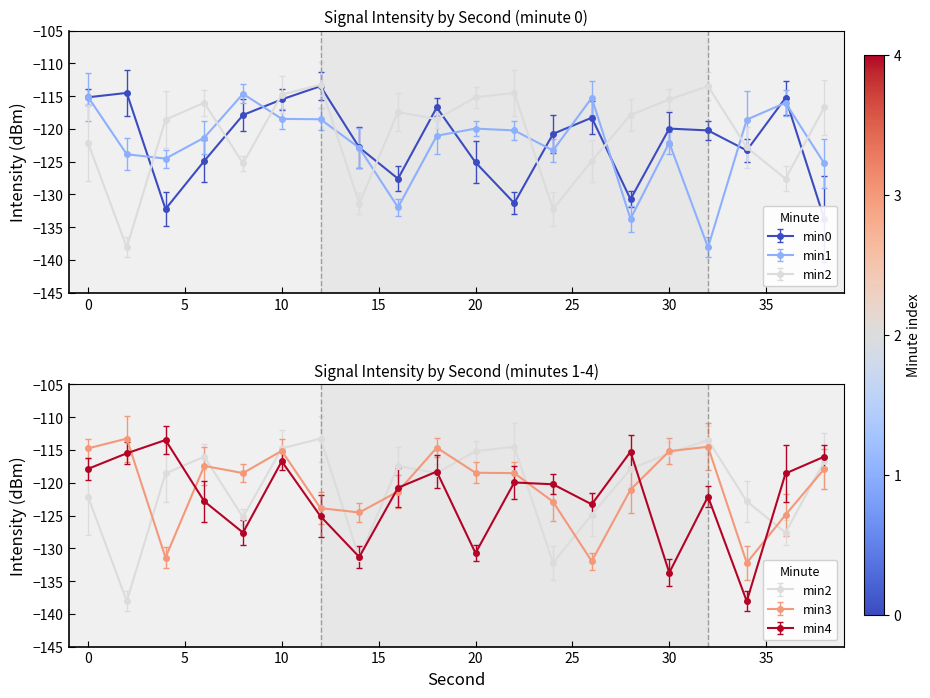

Count the number of data series in this chart.

5